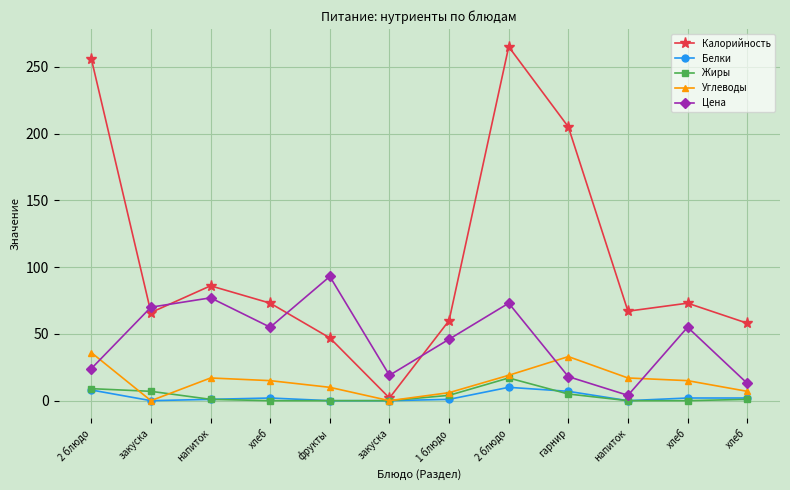

How many data points does each series have?

12